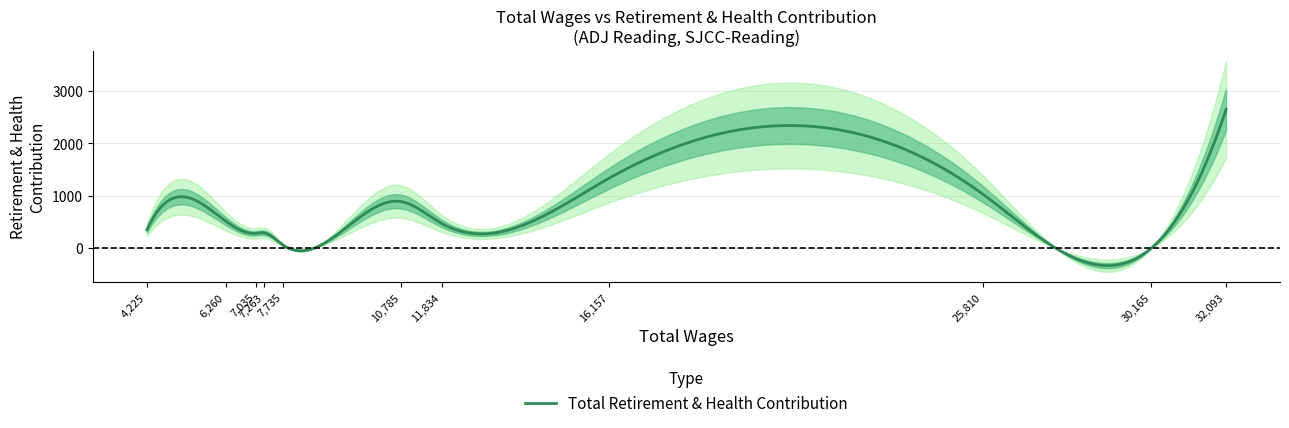

What is the sum of the values at 10785 and 6260?

1406